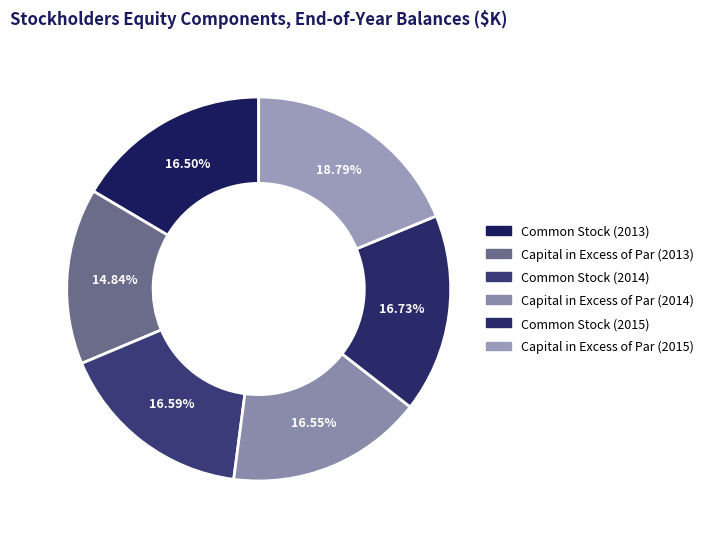

Which category has the biggest portion of the pie?

Capital in Excess of Par (2015)